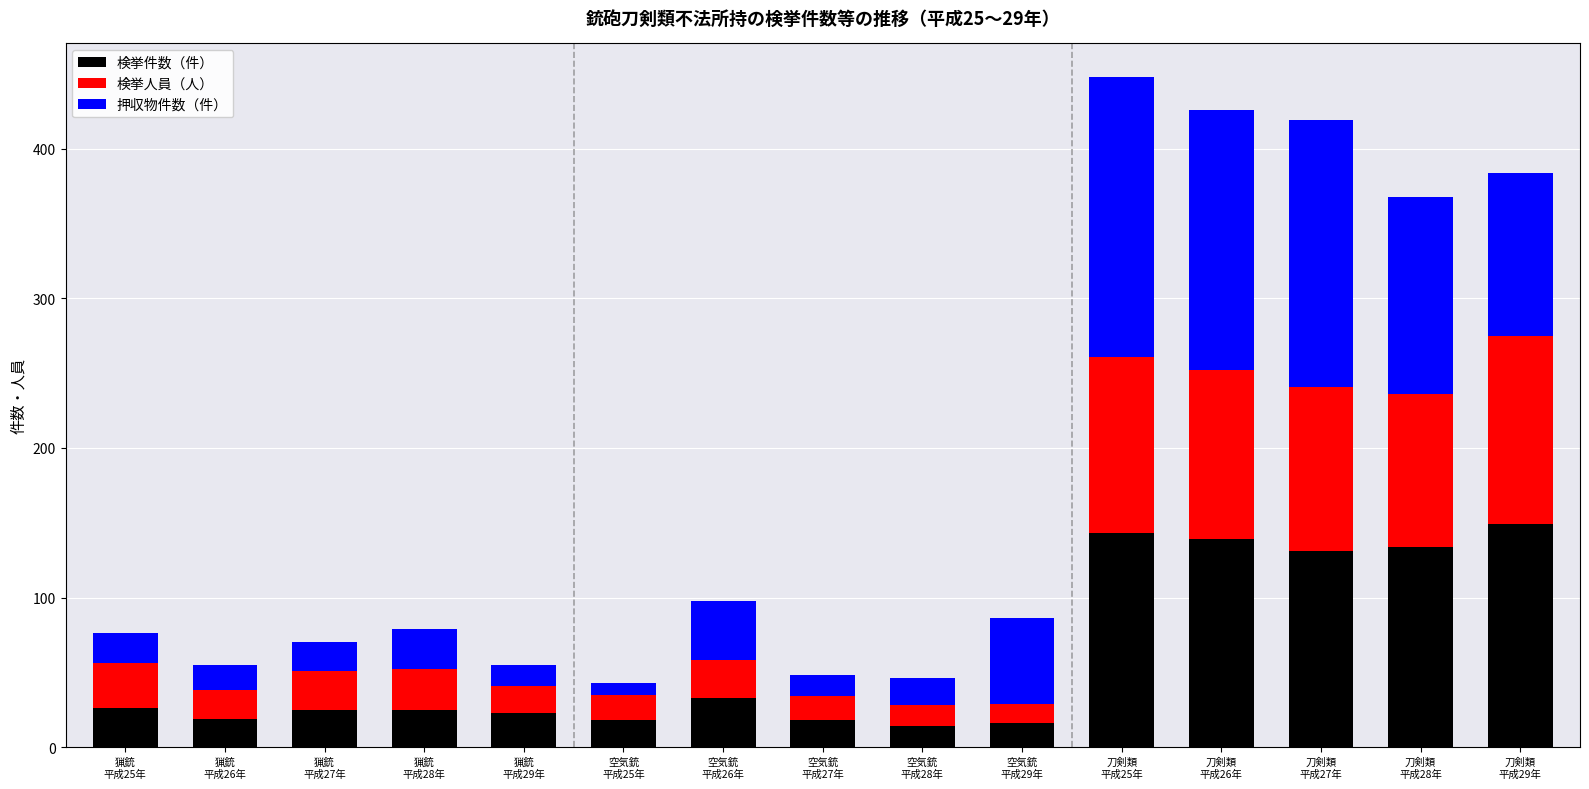

What is the average value of the 検挙件数（件） series?

61